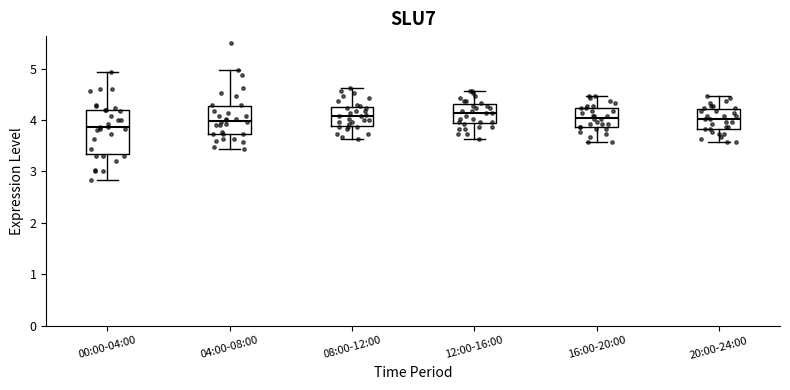

Which box is the tallest, from its lower edge to its upper edge?

00:00-04:00